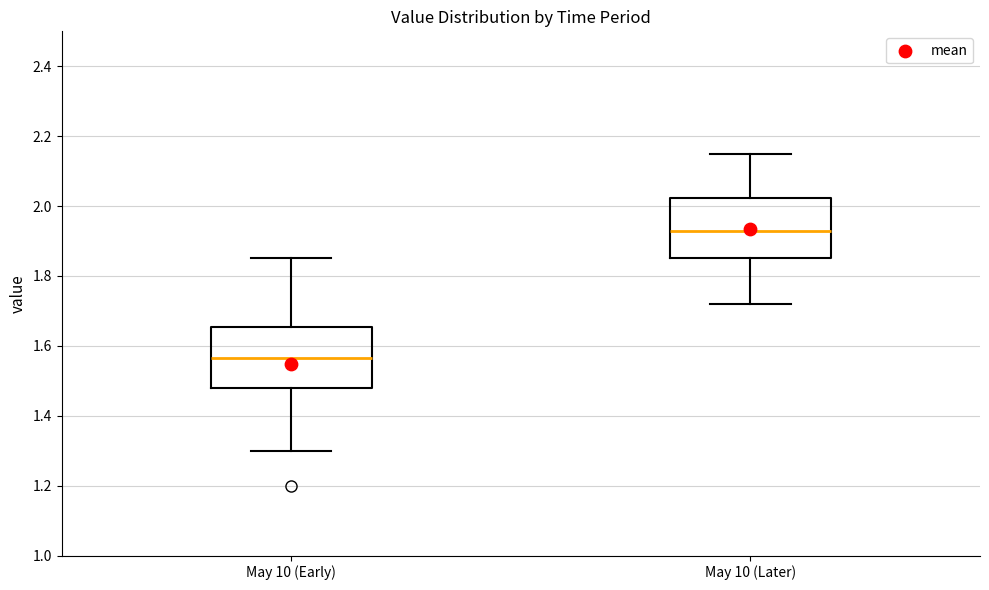

Reading left to right, read every box against the y-axis: the position of its median line, the range the box covers, and the ends of its whiskers. The values are not printed on the chart, so give them approximately, as read against the axis.

May 10 (Early): median 1.56, box 1.48 to 1.66, whiskers 1.30 to 1.86
May 10 (Later): median 1.94, box 1.86 to 2.02, whiskers 1.72 to 2.16